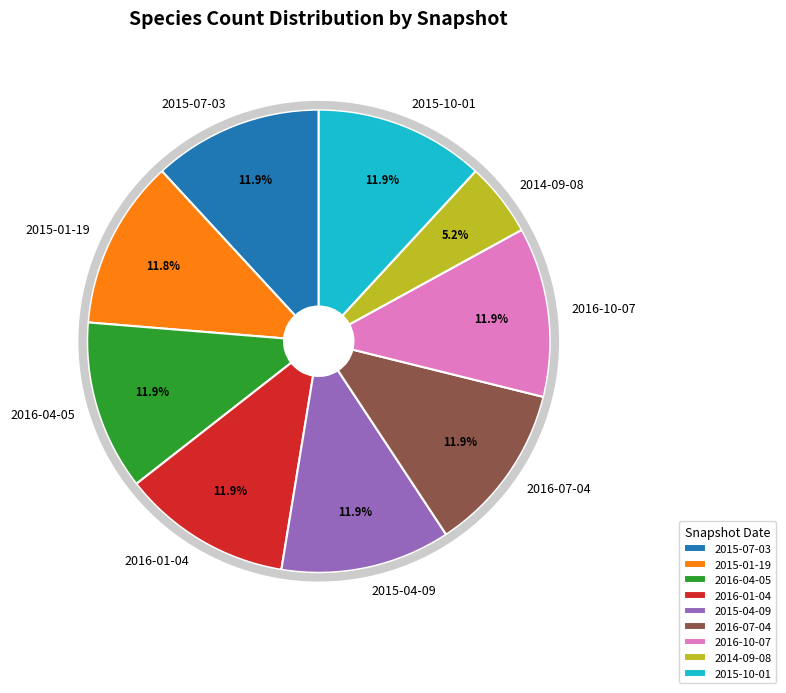

Does any single category account for the majority?

No